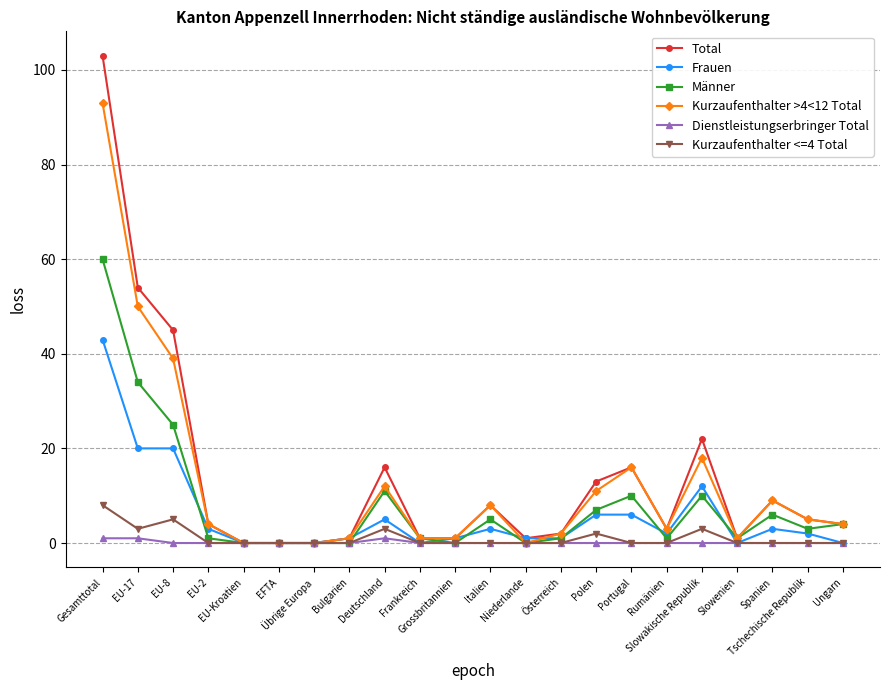

What is the total value across all series at Österreich?

6